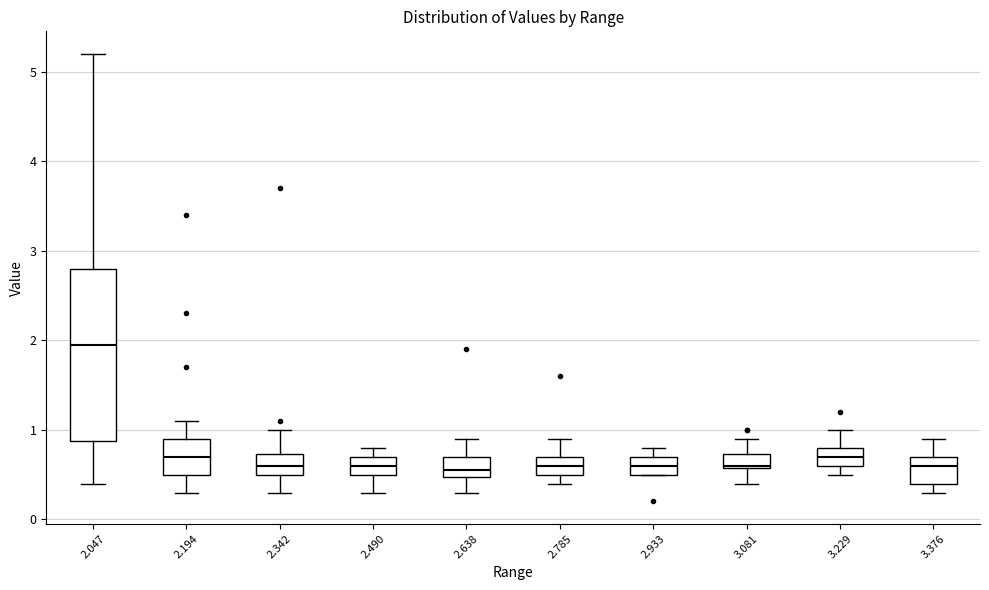

Which box is the tallest, from its lower edge to its upper edge?

2.047